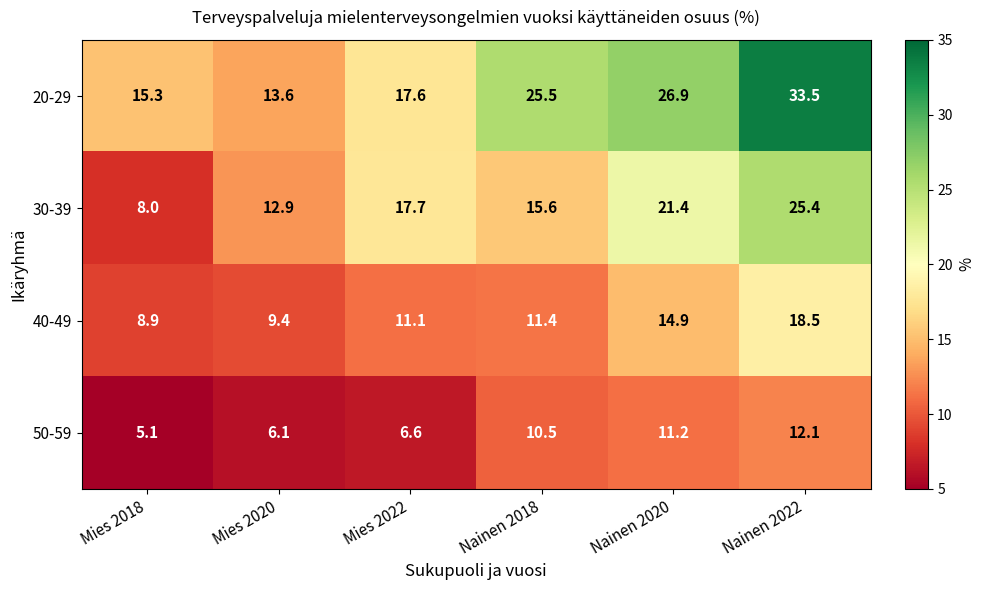

Which series has the widest spread of values?

20-29